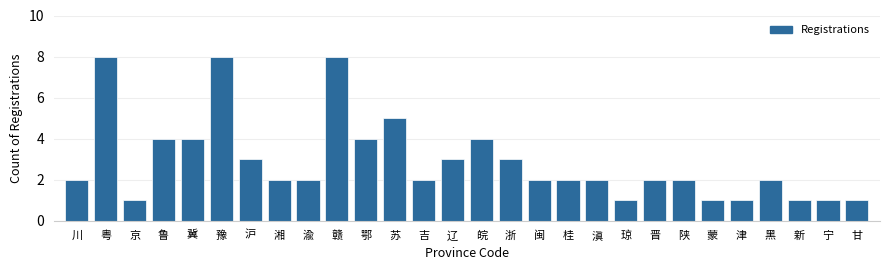

Reading left to right, what are all the values shown in this chart?

川=2	粤=8	京=1	鲁=4	冀=4	豫=8	沪=3	湘=2	渝=2	赣=8	鄂=4	苏=5	吉=2	辽=3	皖=4	浙=3	闽=2	桂=2	滇=2	琼=1	晋=2	陕=2	蒙=1	津=1	黑=2	新=1	宁=1	甘=1